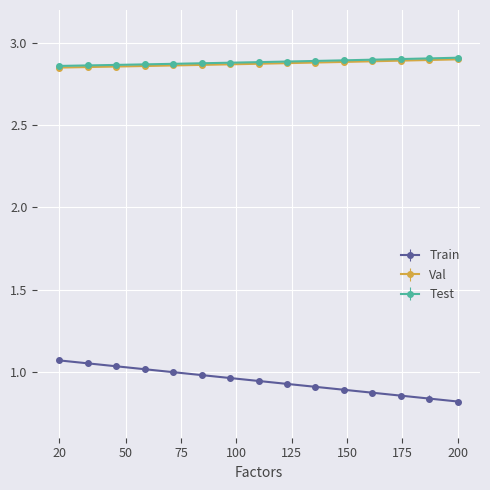

How many lines are shown in the chart?

3